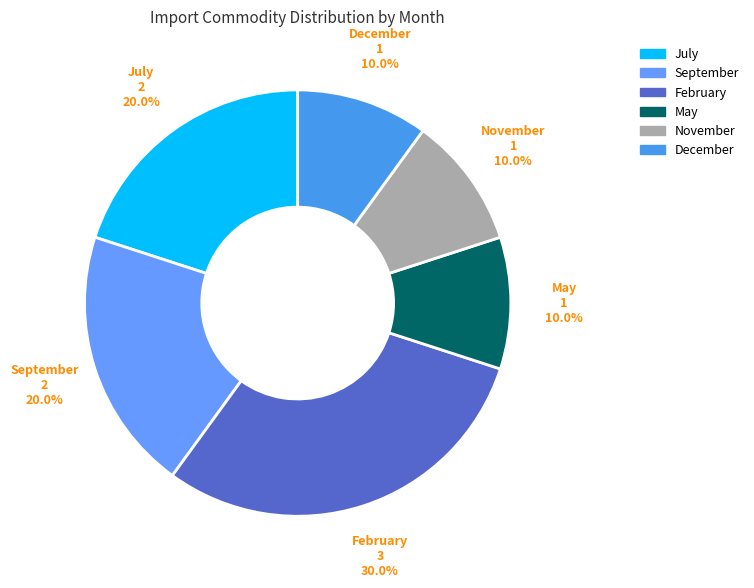

What percentage is the February slice, to the nearest percent?

30%